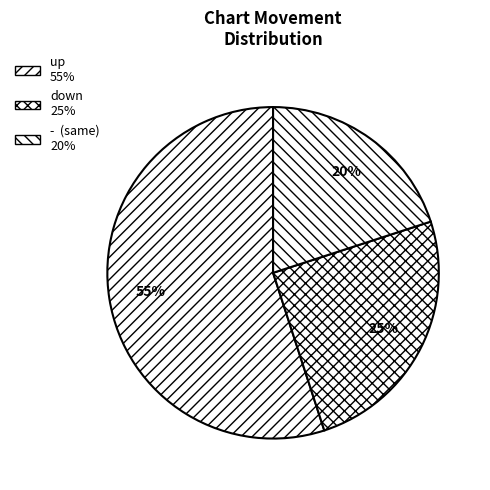

Which category accounts for the majority?

up